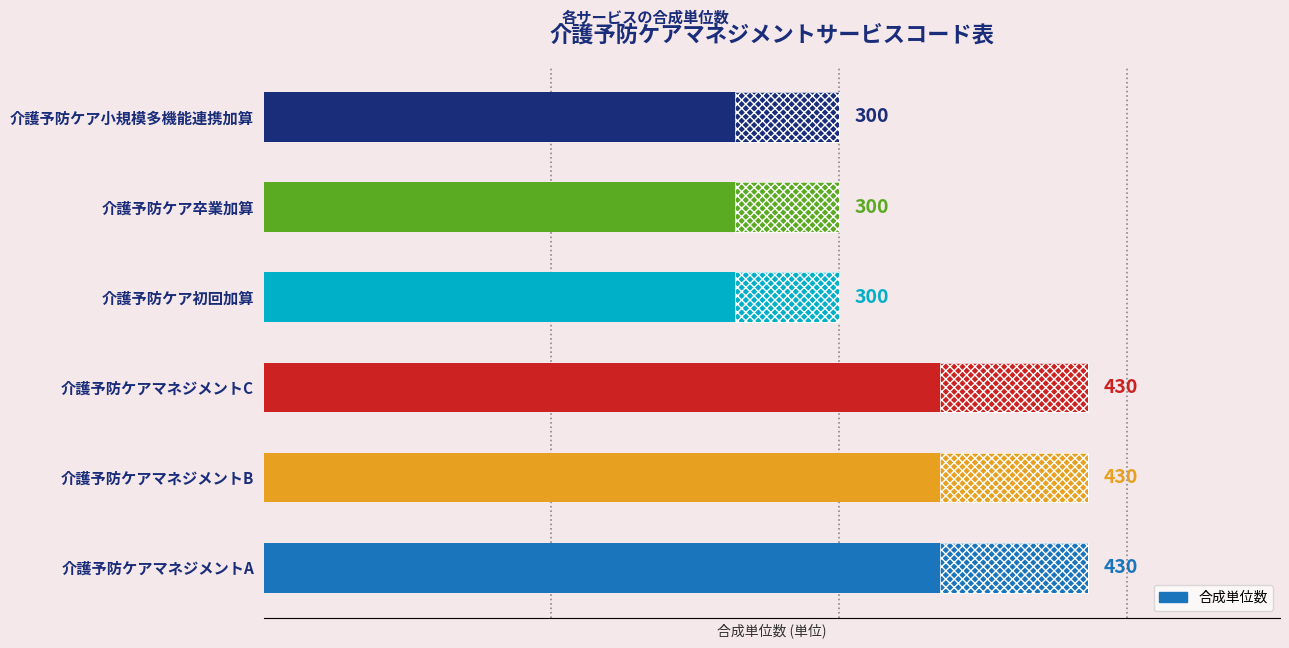

The chart shows a value of 521 at 3. True or false?

False